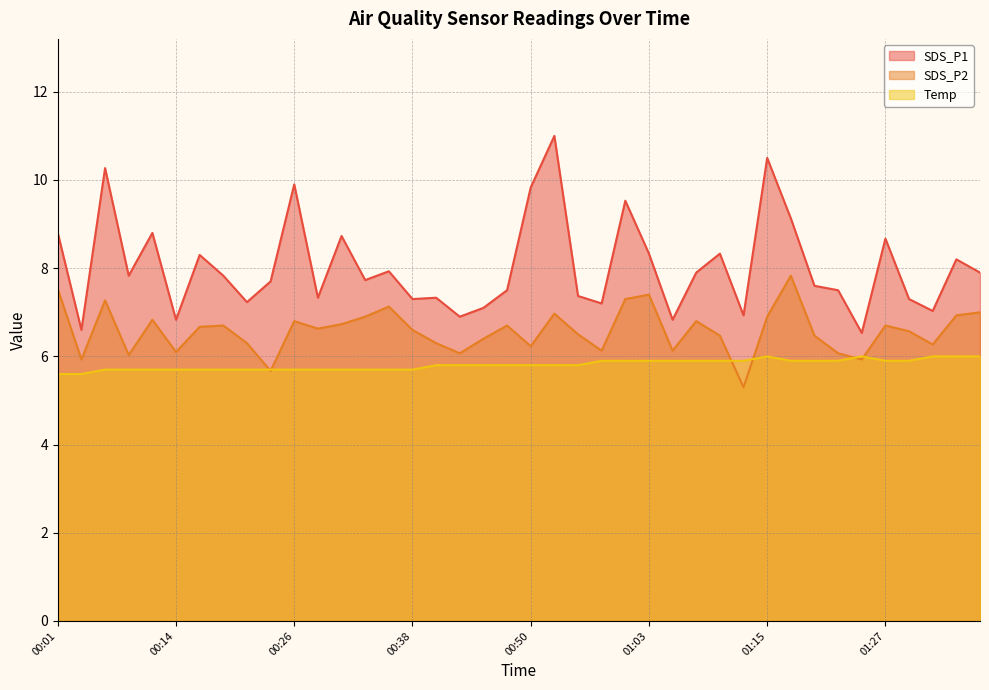

What are all the series names shown in the legend?

SDS_P1, SDS_P2, Temp